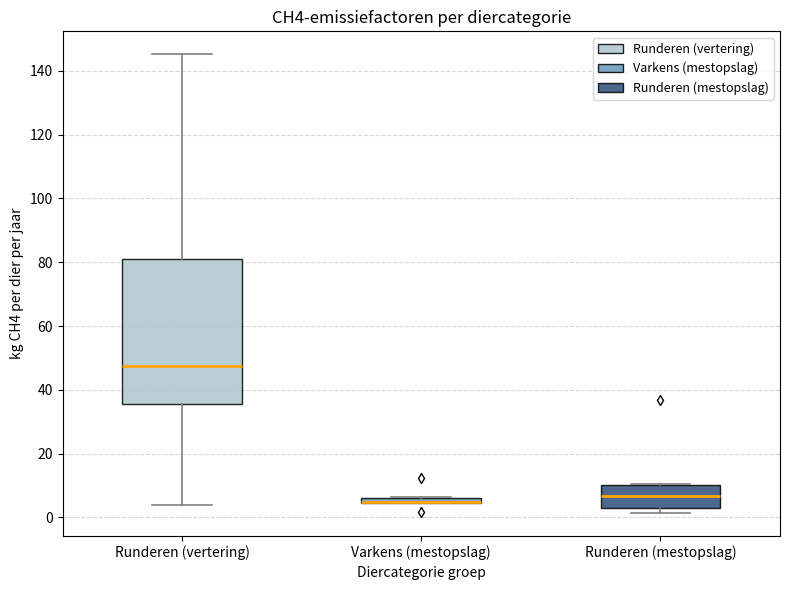

Comparing the boxes themselves (not the whiskers), which one is the tallest?

Runderen (vertering)